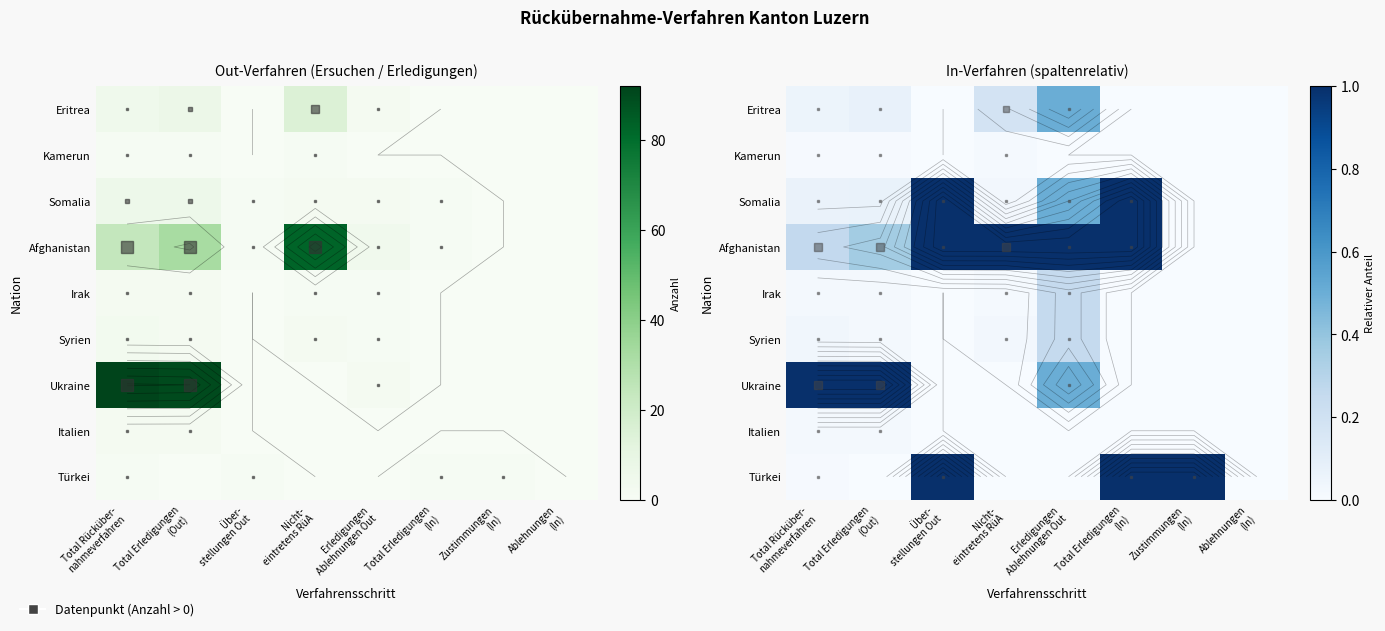

Is it true that Italien equals 0.0 at Über- stellungen Out?

True